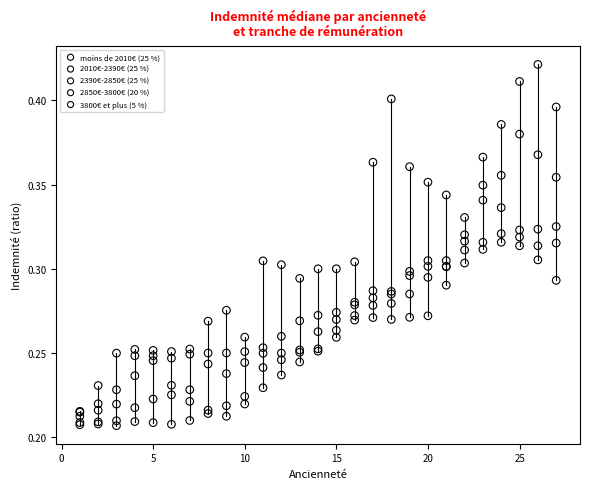

What are all the series names shown in the legend?

moins de 2010€ (25 %), 2010€-2390€ (25 %), 2390€-2850€ (25 %), 2850€-3800€ (20 %), 3800€ et plus (5 %)